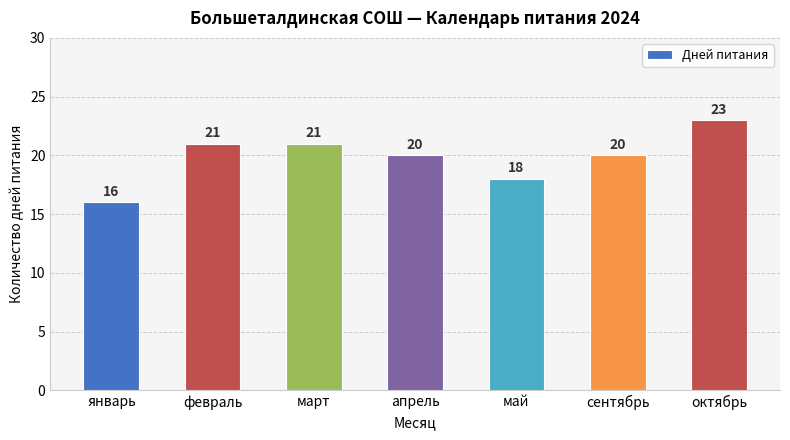

What position from the left is октябрь?

7